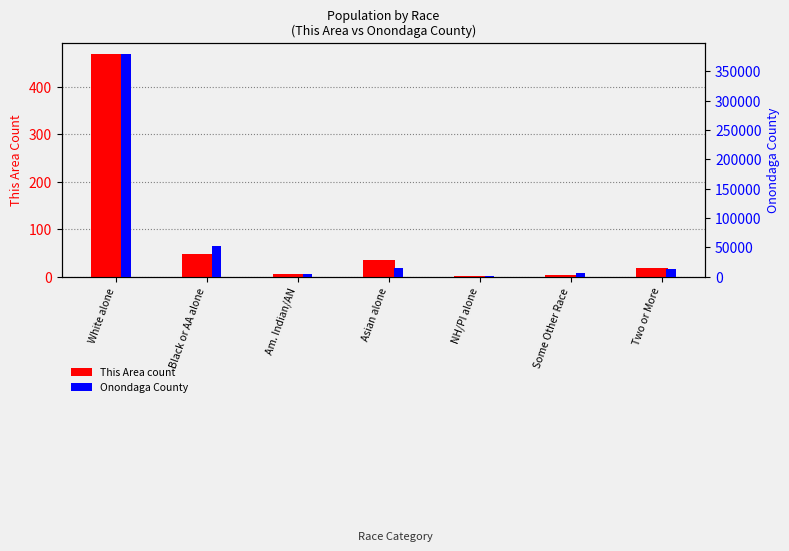

What position from the right is Black or AA alone?

6